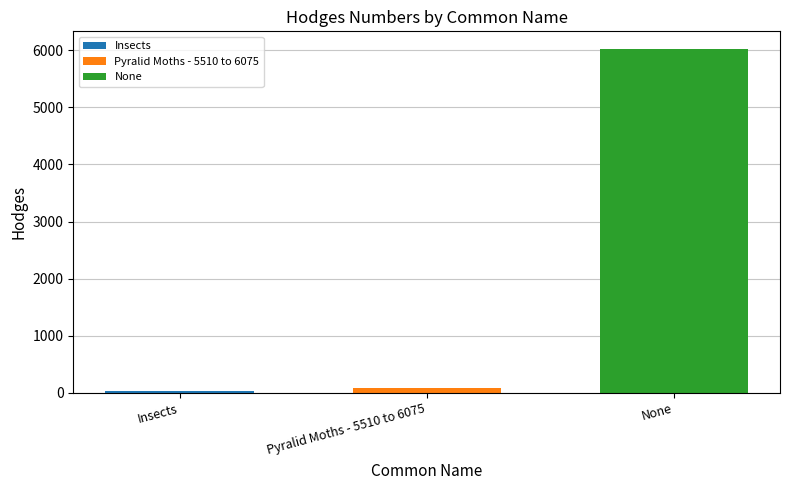

Is it true that None equals 3764.0 at Pyralid Moths - 5510 to 6075?

False